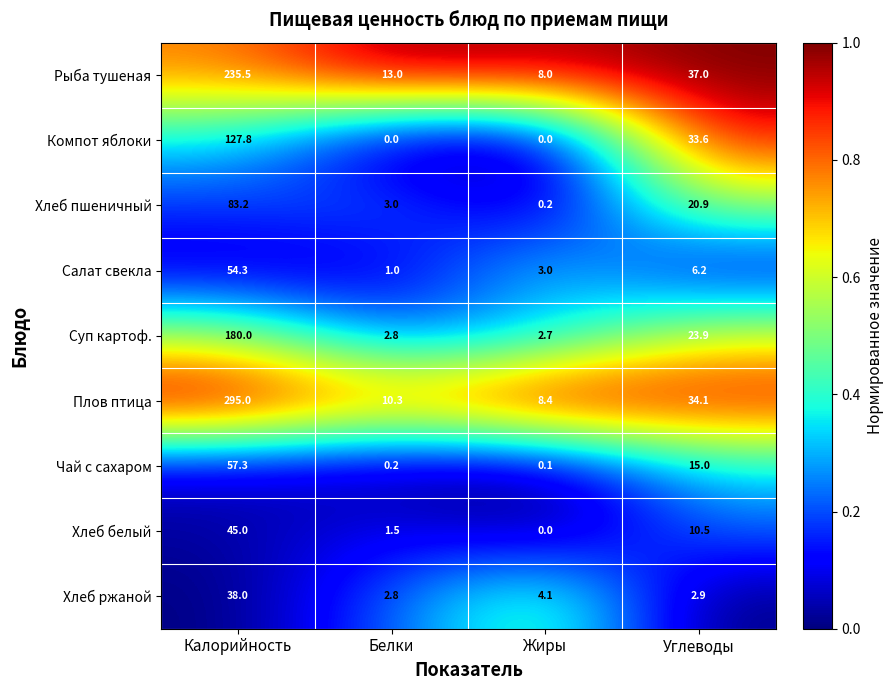

What is the sum of the Хлеб белый values at Белки and Углеводы?

12.0